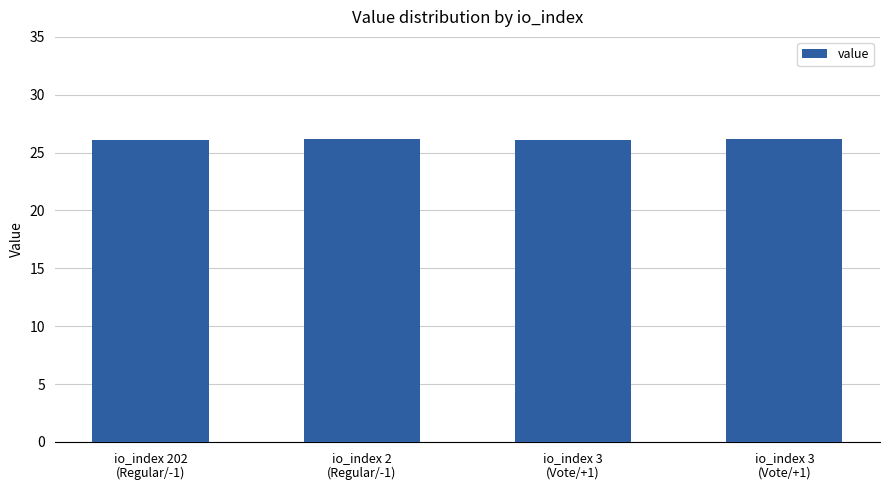

What is the label of the 2nd bar from the left?

io_index 2
(Regular/-1)